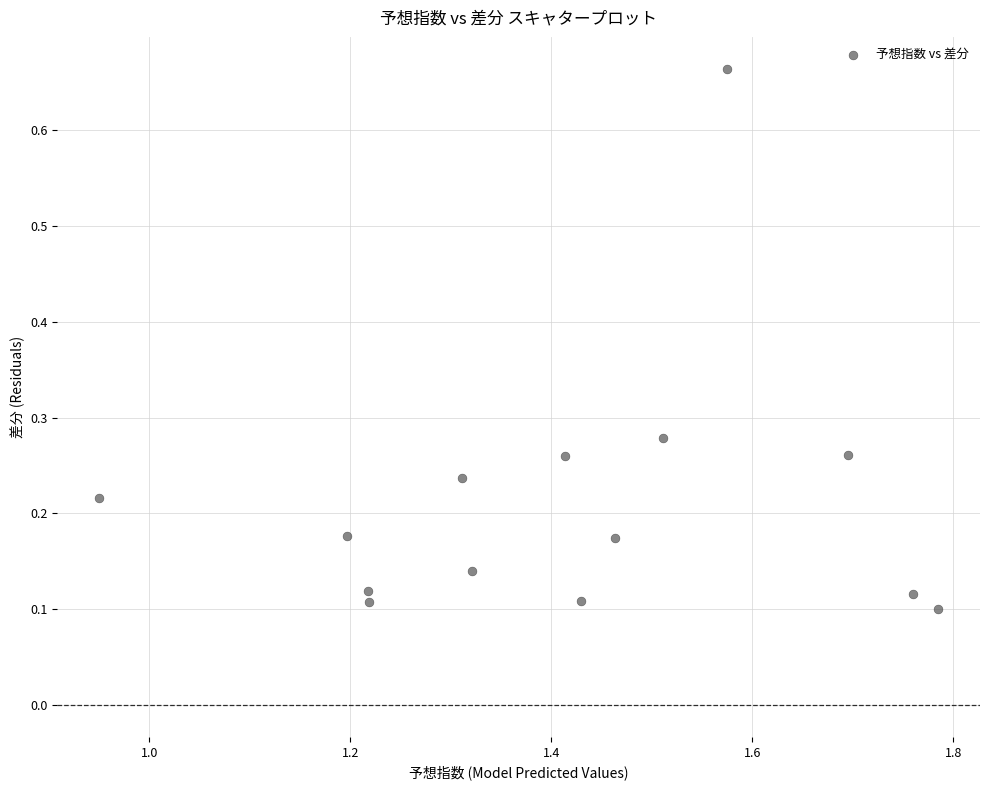

What is the range of Y values (max minus min)?

0.6